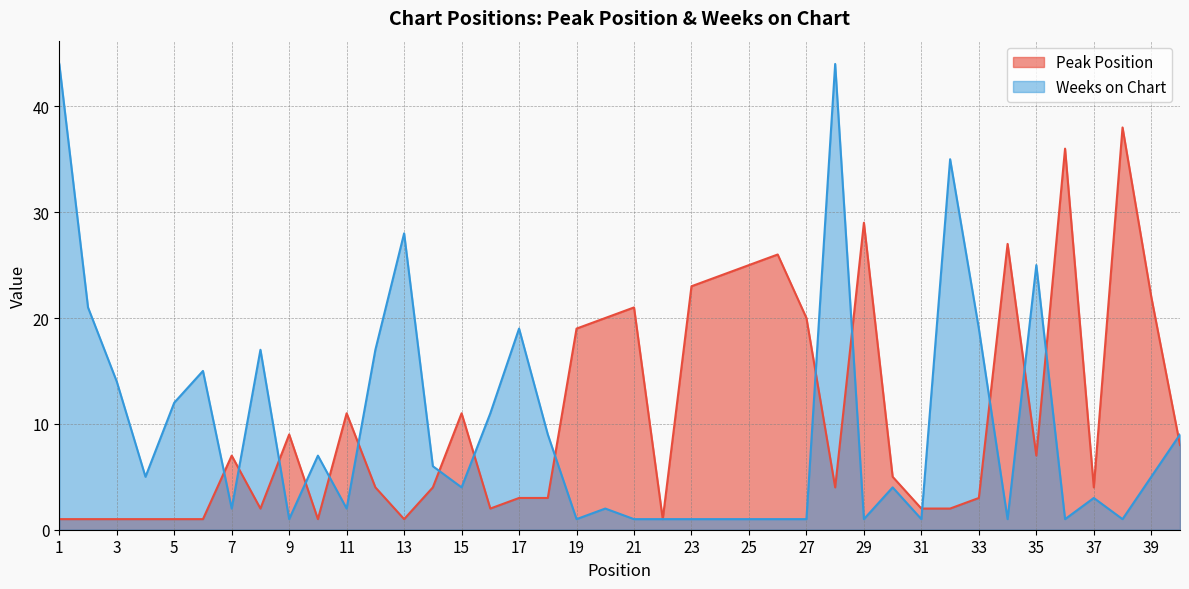

Reading left to right, extract all data points from this chart.

Peak Position: 1	1	1	1	1	1	7	2	9	1	11	4	1	4	11	2	3	3	19	20	21	1	23	24	25	26	20	4	29	5	2	2	3	27	7	36	4	38	22	8
Weeks on Chart: 44	21	14	5	12	15	2	17	1	7	2	17	28	6	4	11	19	9	1	2	1	1	1	1	1	1	1	44	1	4	1	35	19	1	25	1	3	1	5	9